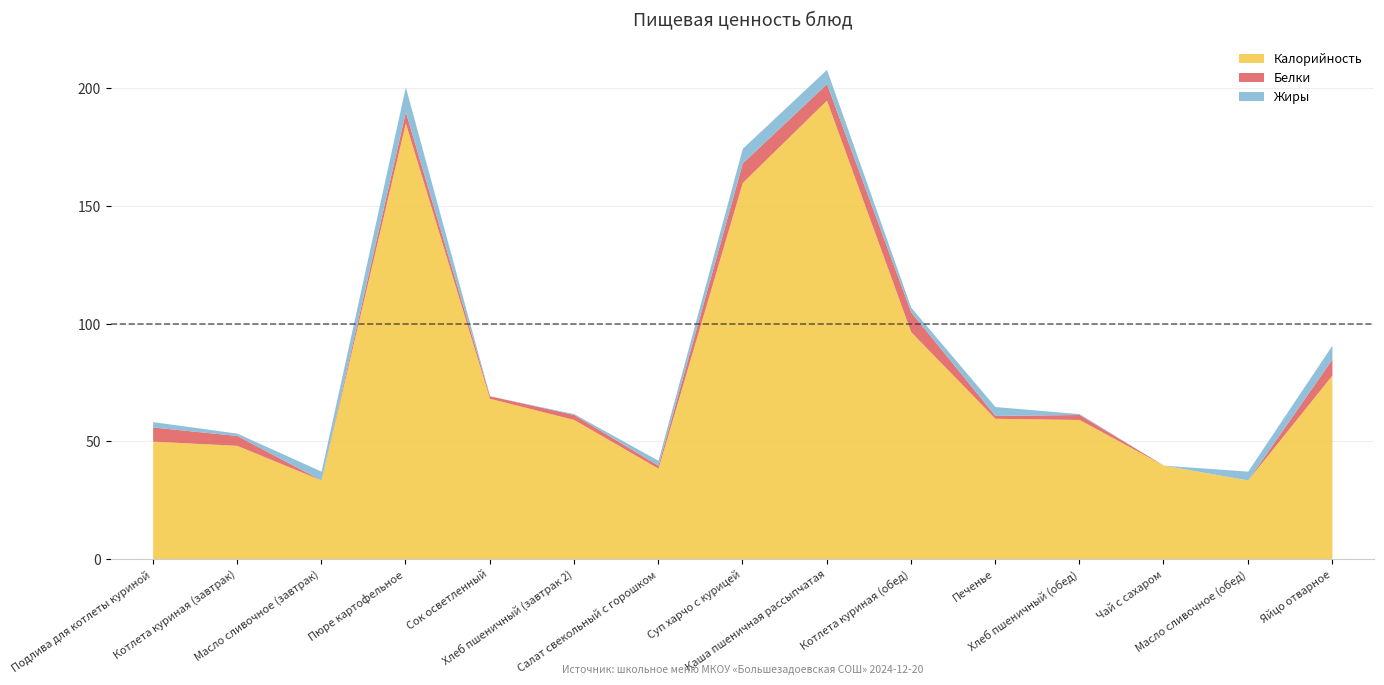

In Белки, how many points are lower than both neighbors (excluding endpoints)?

5